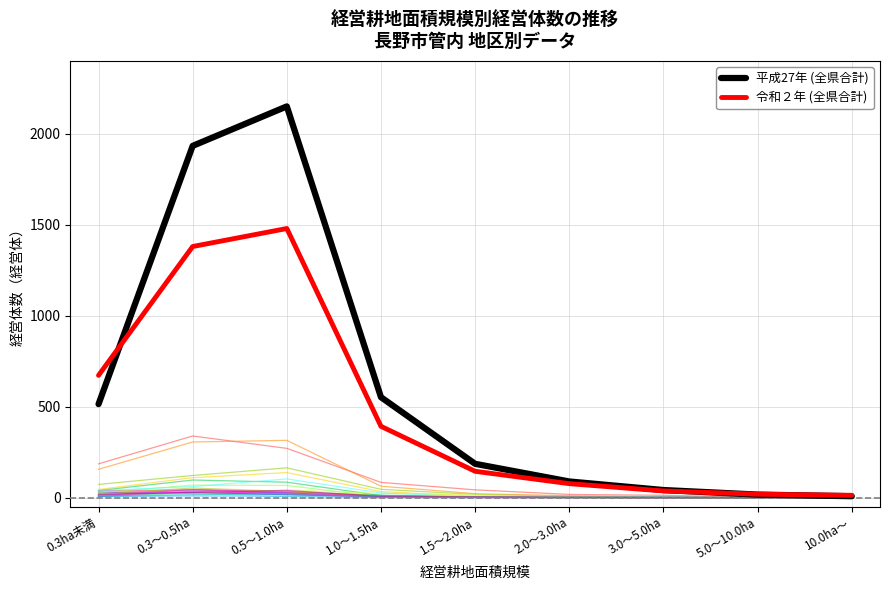

True or false: 平成27年 (全県合計) has a value of 17 at 5.0～10.0ha.

True